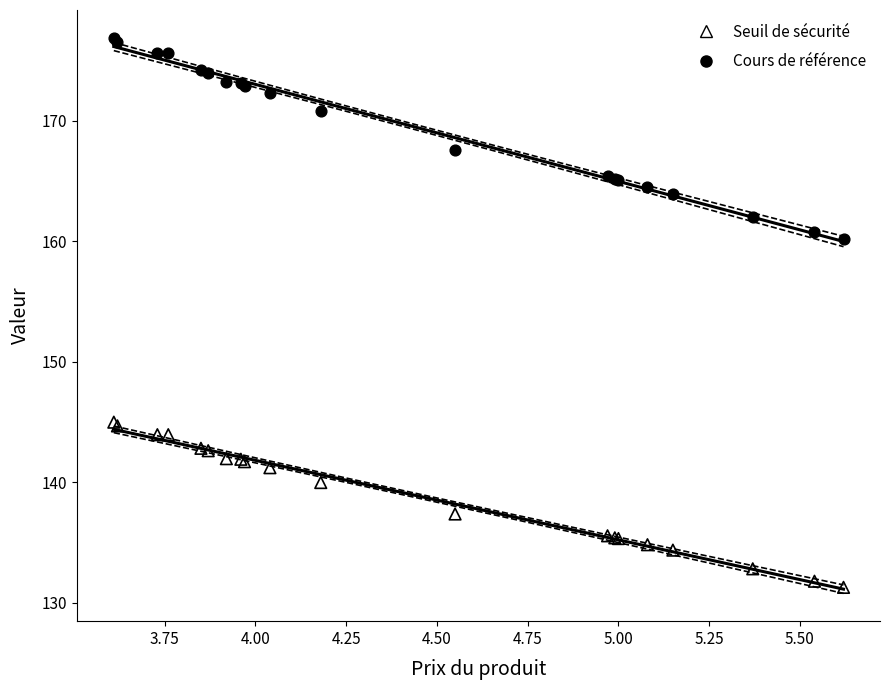

Across all series, what Y value is closest to 154?

160.2